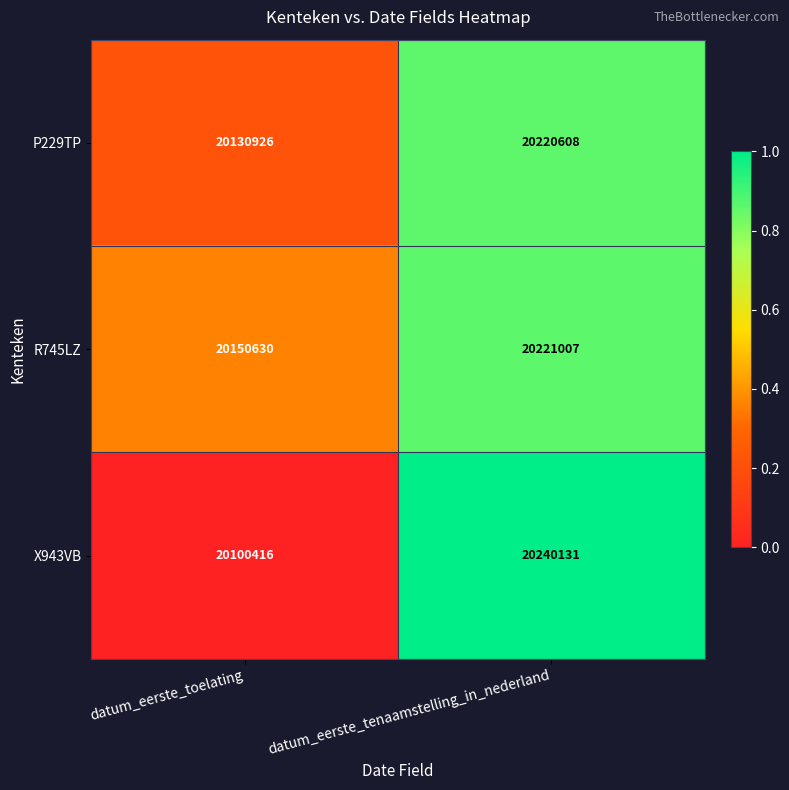

What is the maximum value shown in the chart?

20240131